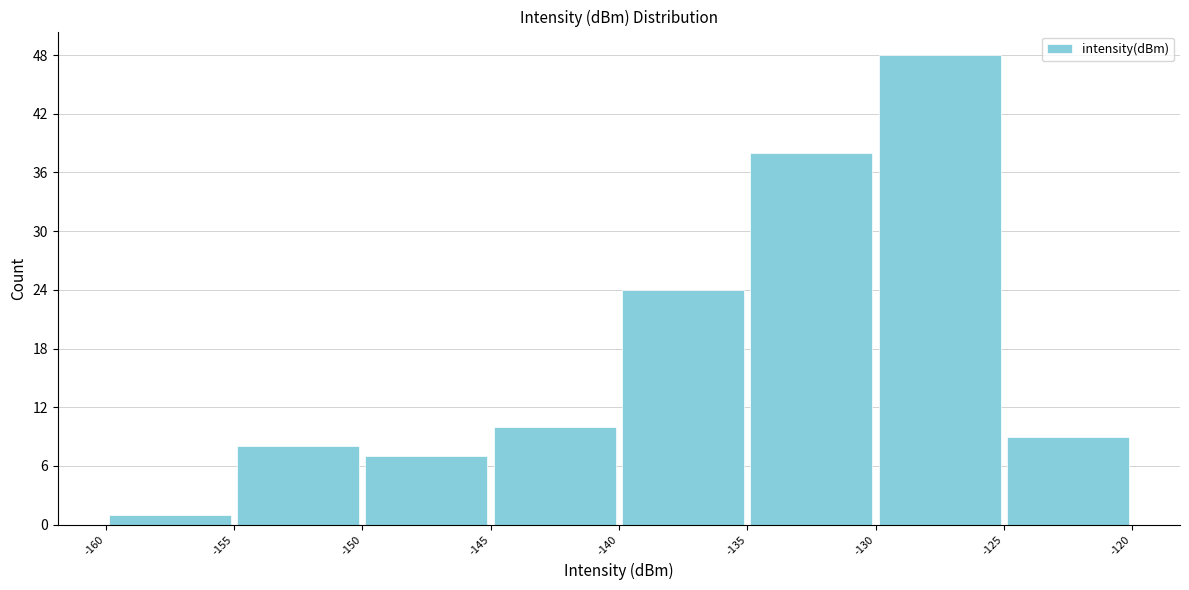

Reading left to right, transcribe this chart: for each bar, give the range it covers on the x-axis and its height. The values are not printed on the chart, so give them approximately, as read against the axis.

-160 to -155: 1
-155 to -150: 8
-150 to -145: 7
-145 to -140: 10
-140 to -135: 24
-135 to -130: 38
-130 to -125: 48
-125 to -120: 9